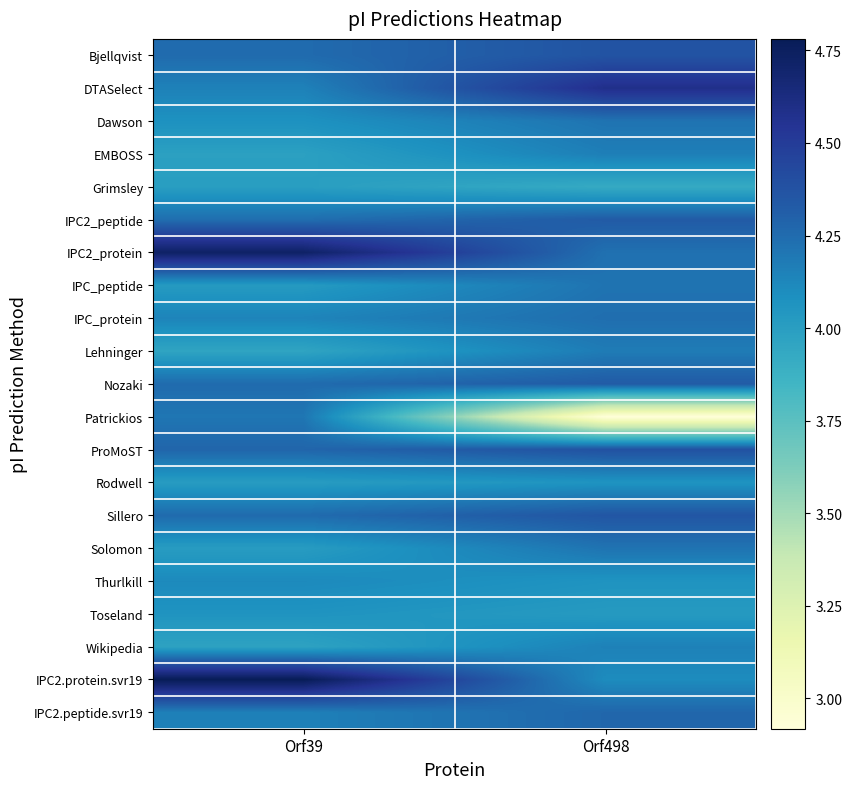

Reading right to left, transcribe all the data shown in this chart.

Bjellqvist: Orf498=4.4	Orf39=4.3
DTASelect: Orf498=4.6	Orf39=4.2
Dawson: Orf498=4.2	Orf39=4.1
EMBOSS: Orf498=4.2	Orf39=4.0
Grimsley: Orf498=3.9	Orf39=4.0
IPC2_peptide: Orf498=4.3	Orf39=4.2
IPC2_protein: Orf498=4.2	Orf39=4.7
IPC_peptide: Orf498=4.2	Orf39=4.0
IPC_protein: Orf498=4.2	Orf39=4.1
Lehninger: Orf498=4.2	Orf39=4.0
Nozaki: Orf498=4.3	Orf39=4.3
Patrickios: Orf498=2.9	Orf39=4.2
ProMoST: Orf498=4.4	Orf39=4.3
Rodwell: Orf498=4.1	Orf39=4.0
Sillero: Orf498=4.4	Orf39=4.3
Solomon: Orf498=4.2	Orf39=4.0
Thurlkill: Orf498=4.1	Orf39=4.1
Toseland: Orf498=4.0	Orf39=4.1
Wikipedia: Orf498=4.2	Orf39=4.0
IPC2.protein.svr19: Orf498=4.1	Orf39=4.8
IPC2.peptide.svr19: Orf498=4.3	Orf39=4.2